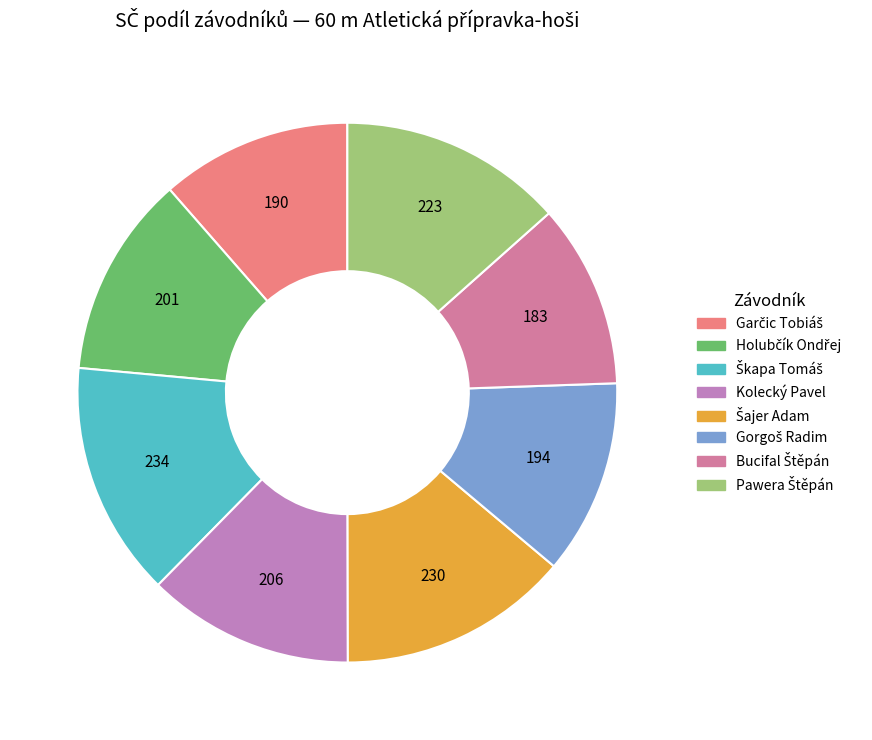

Approximately how many times larger is the value at Garčic Tobiáš compared to Bucifal Štěpán?

1.0